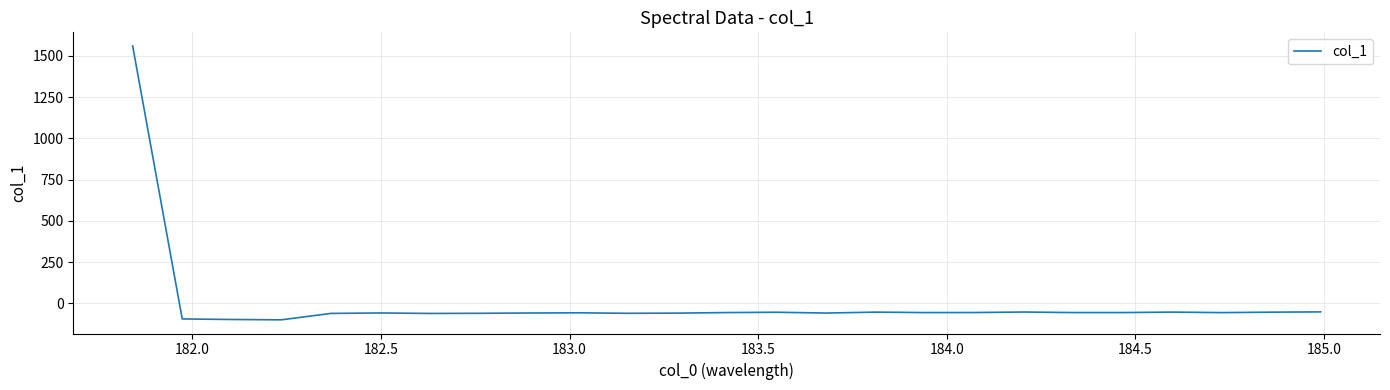

What is the maximum value shown in the chart?

1559.2